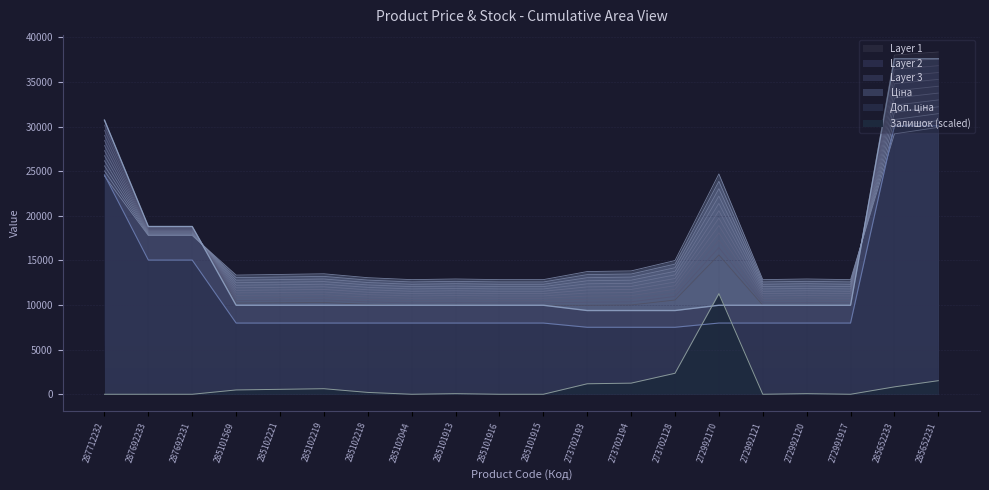

How many values in the Доп. ціна series exceed 7979?

17